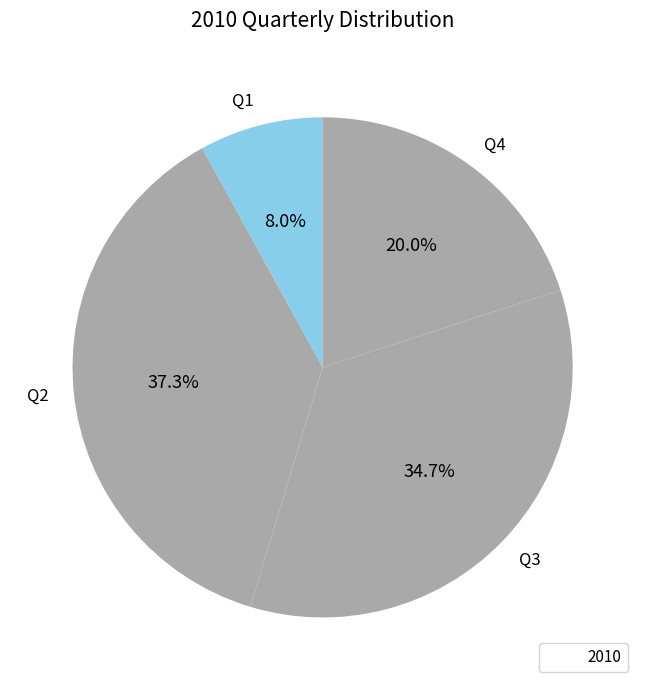

Is there any slice that represents more than half of the pie?

No